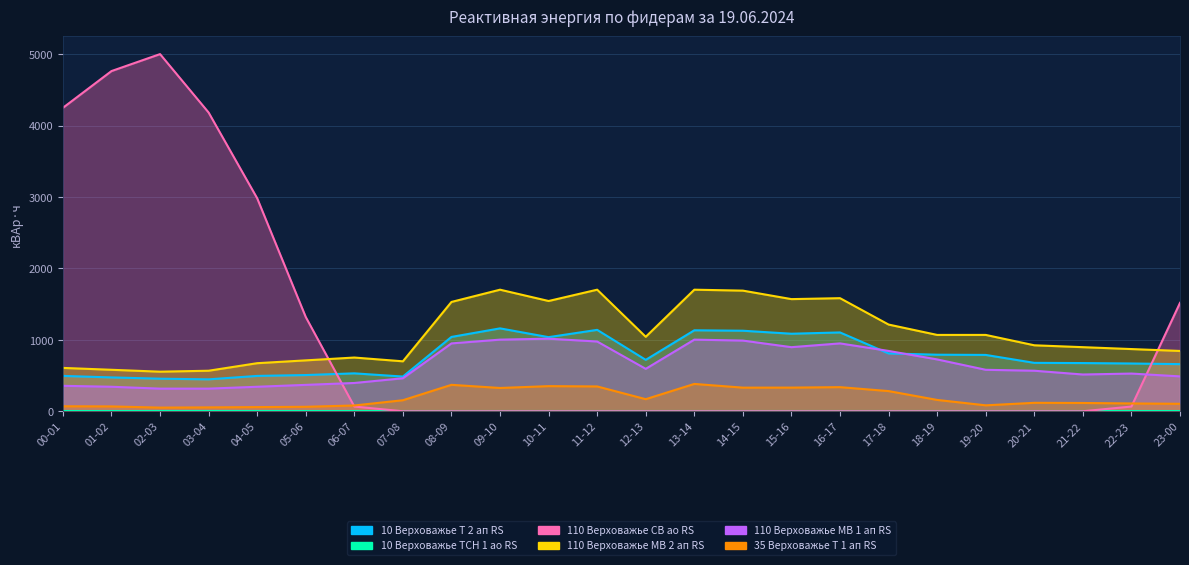

What position from the left is 23-00?

24